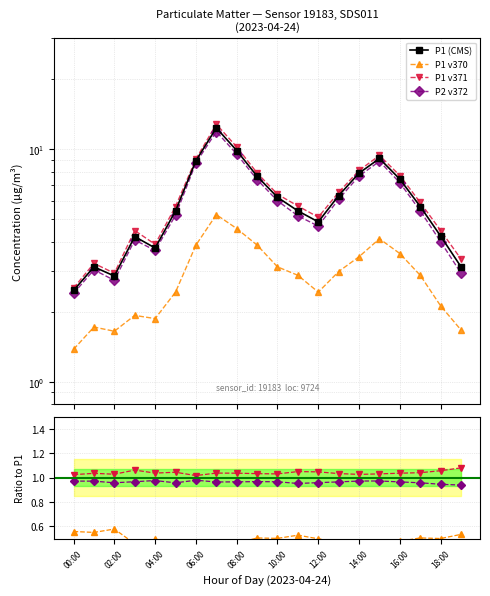

Where is P1_v3 nearest to the value 7?

16:00